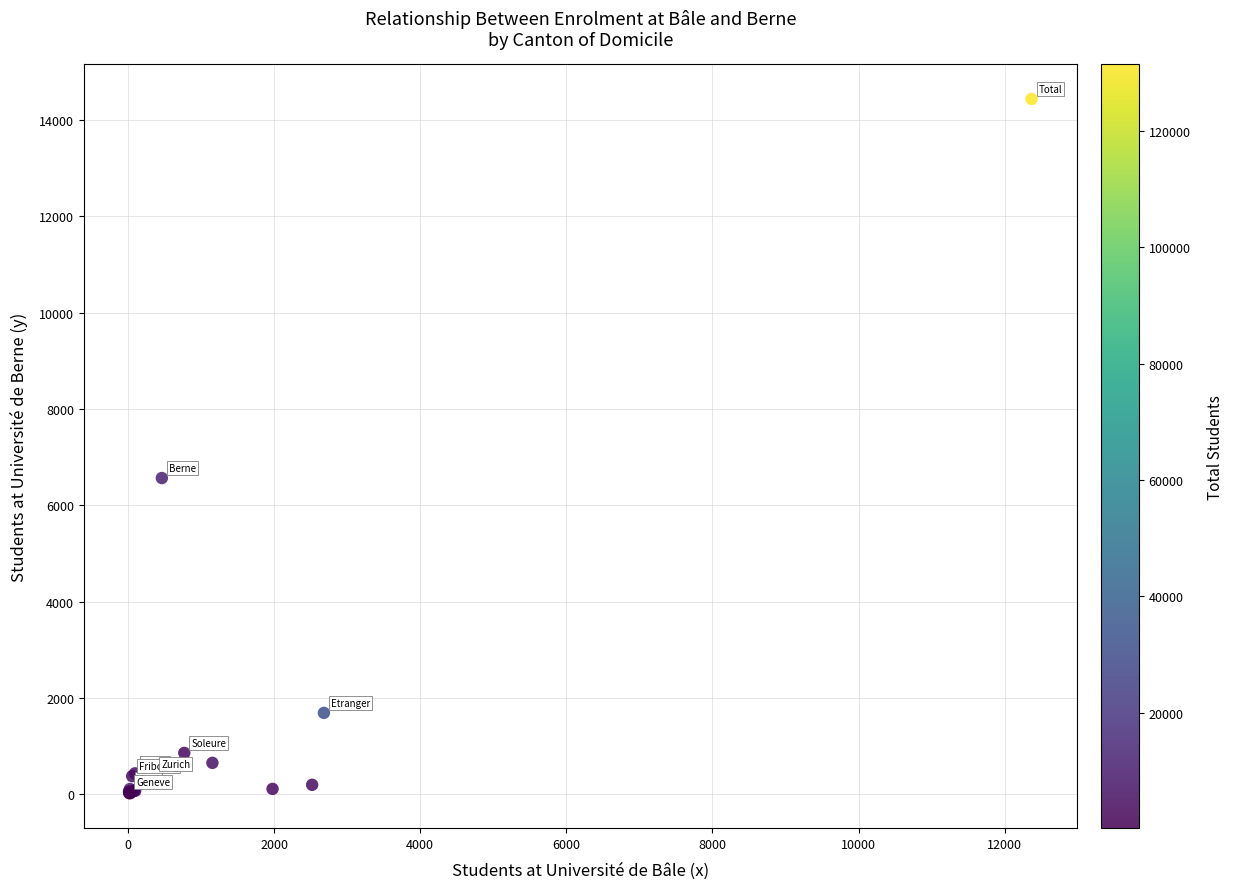

What Y value in the scatter plot is closest to 7230?

6566